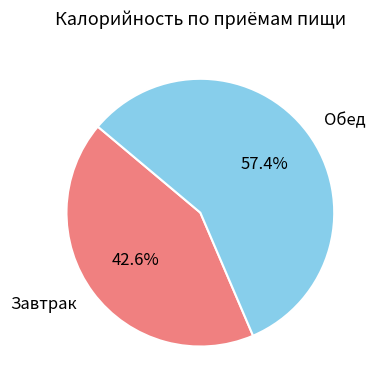

True or false: Обед accounts for 57% of the total.

True